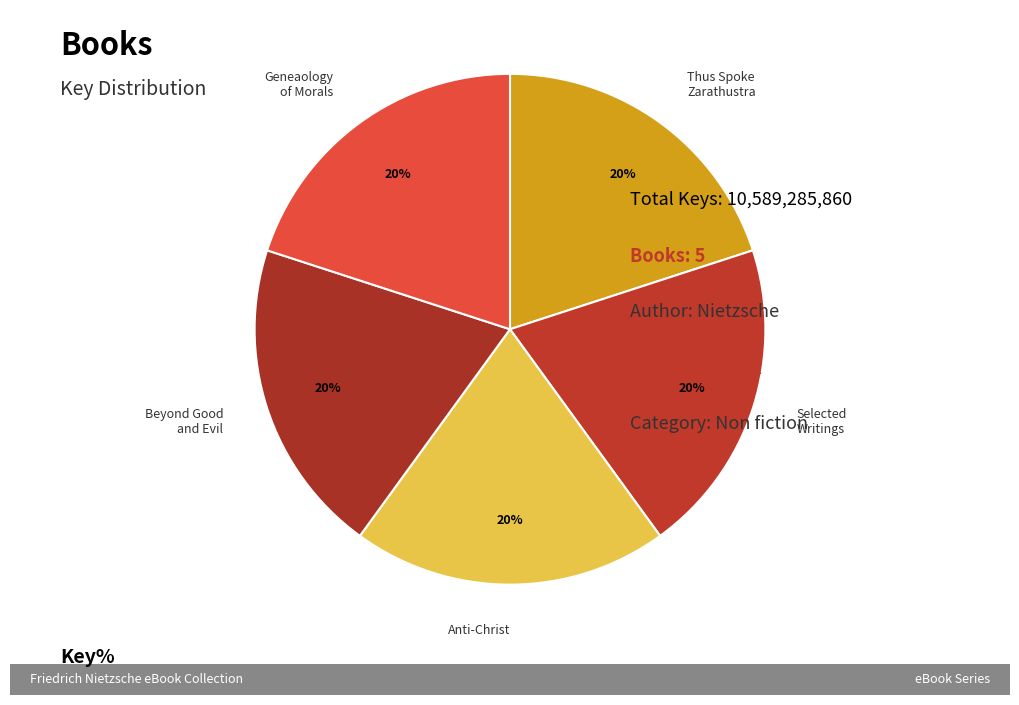

How many slices are in this pie chart?

5